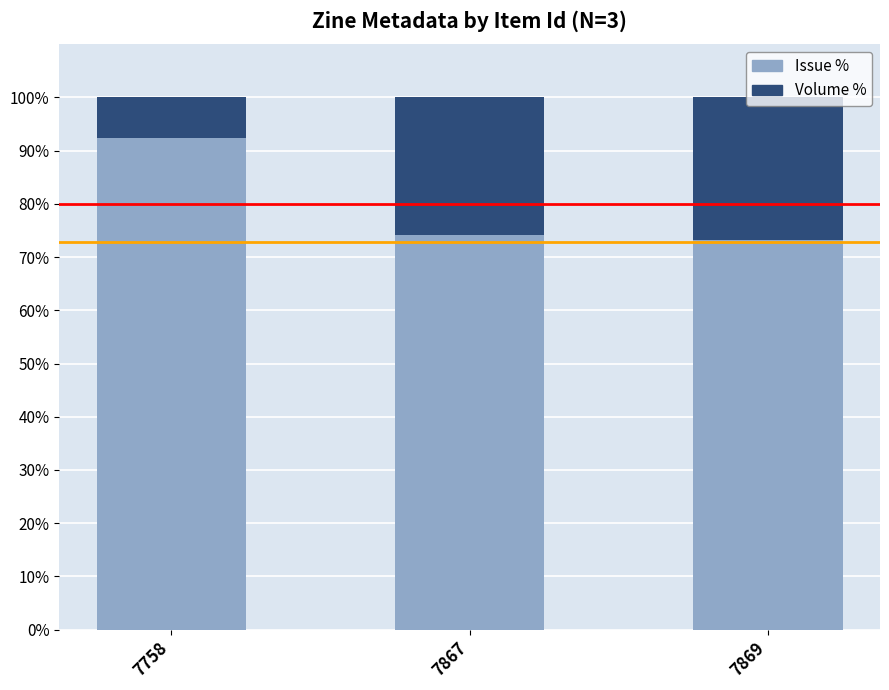

What is the total value across all series at 7758?

100.0